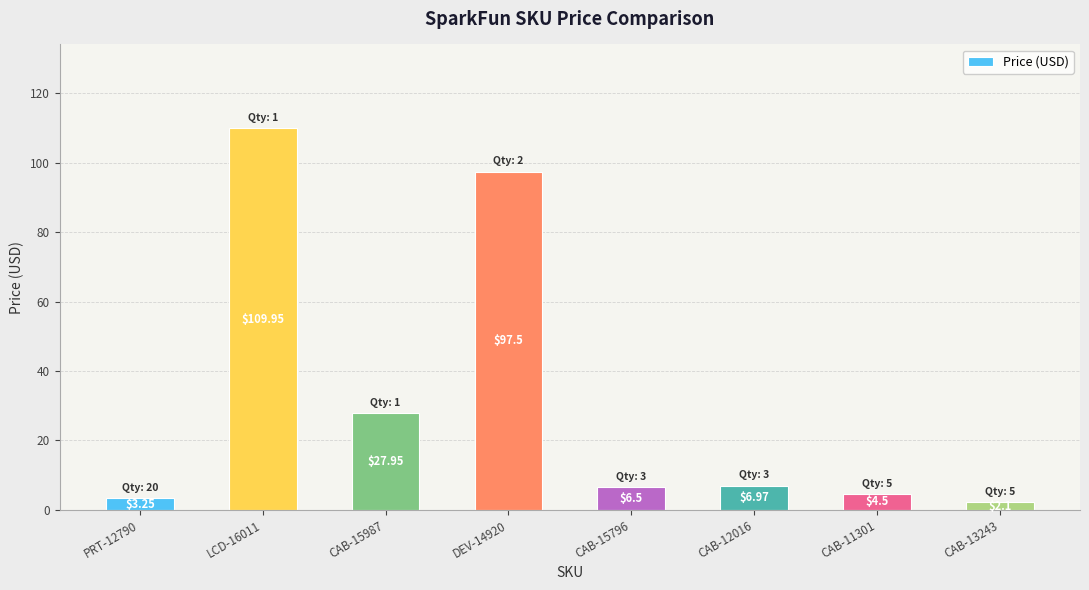

Rank the categories by value from lowest to highest.

CAB-13243, PRT-12790, CAB-11301, CAB-15796, CAB-12016, CAB-15987, DEV-14920, LCD-16011